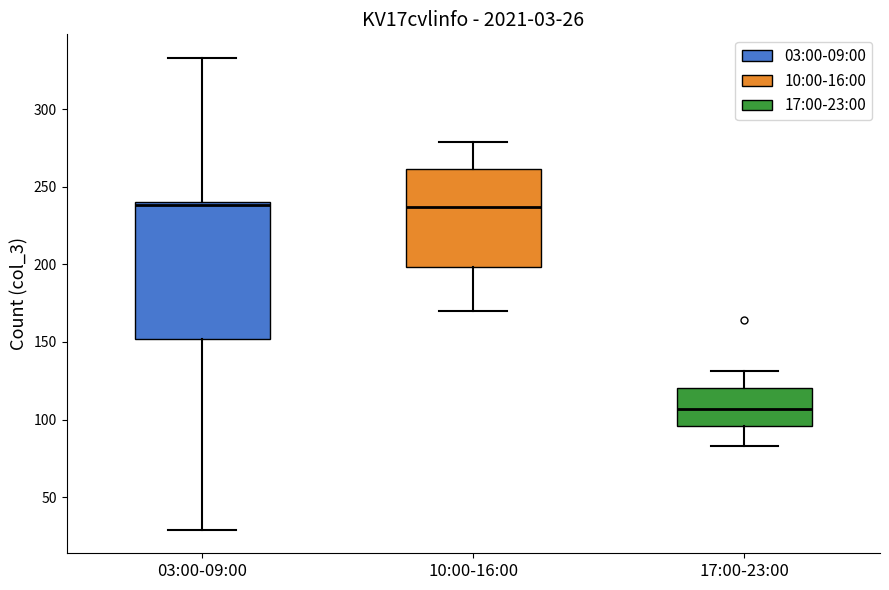

Which box is the tallest, from its lower edge to its upper edge?

03:00-09:00